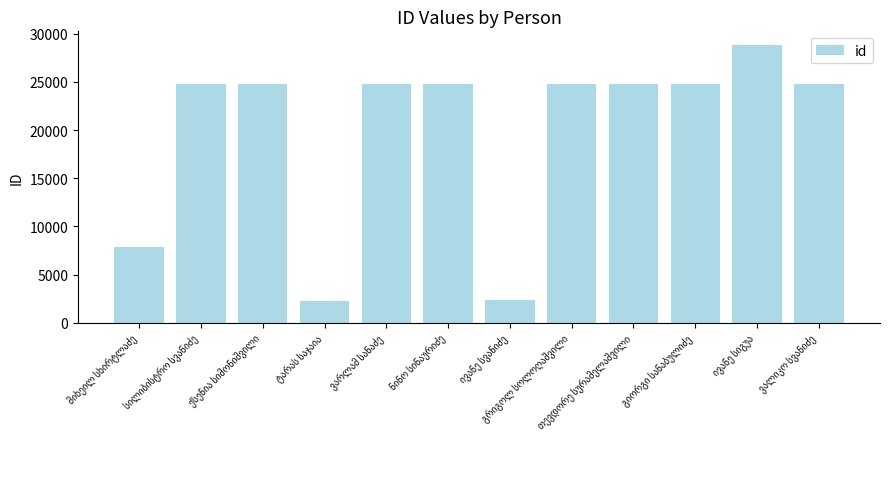

What is the greatest value displayed?

28816